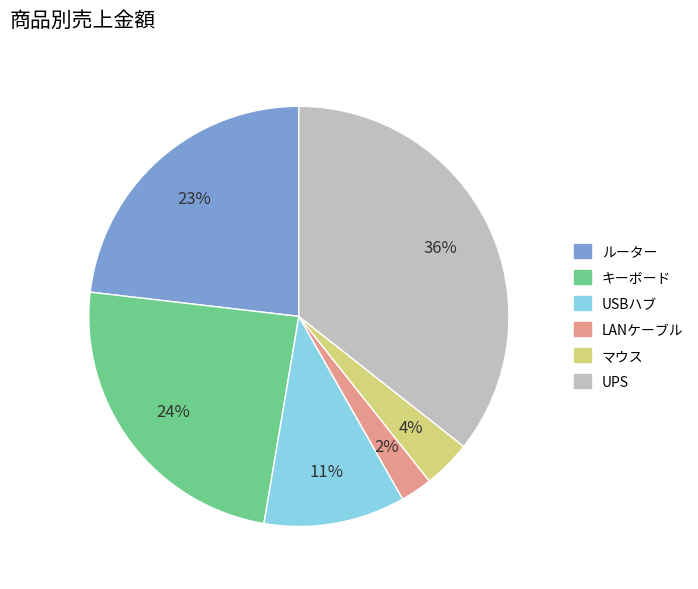

Is there a majority slice in this chart?

No